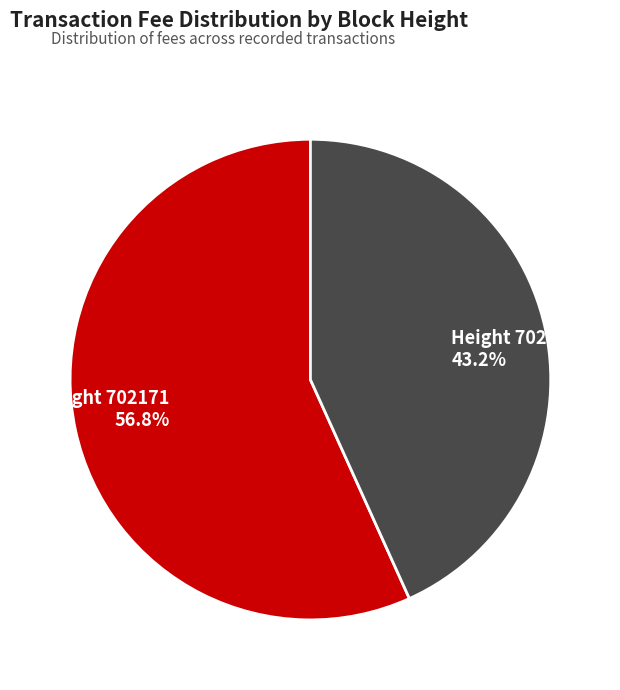

Is there any slice that represents more than half of the pie?

Yes